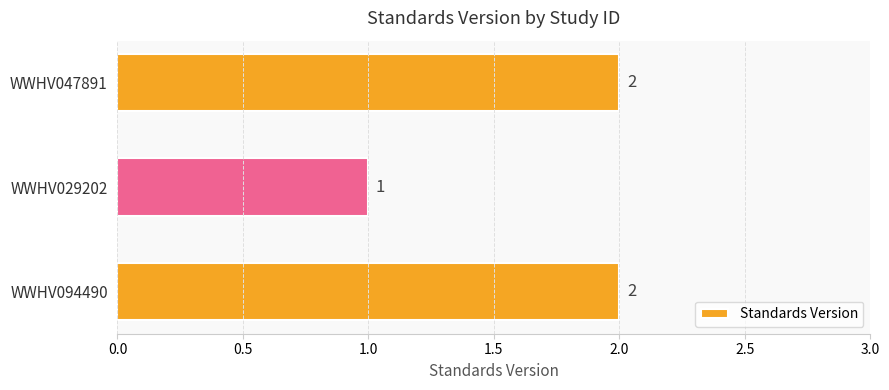

At which label is the value closest to 1?

WWHV029202